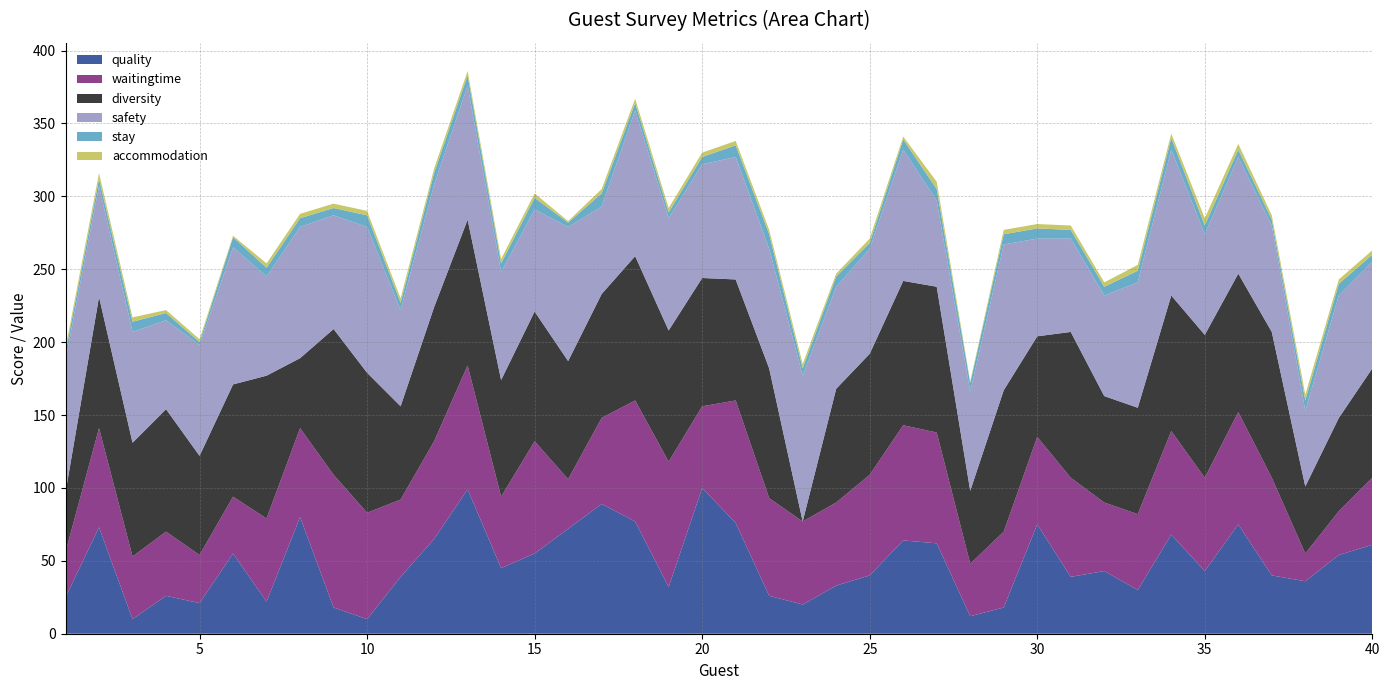

Reading left to right, extract all data points from this chart.

quality: 1=25	2=73	3=10	4=26	5=21	6=55	7=22	8=80	9=18	10=10	11=39	12=65	13=99	14=45	15=55	16=72	17=89	18=77	19=32	20=100	21=76	22=26	23=20	24=33	25=40	26=64	27=62	28=12	29=18	30=75	31=39	32=43	33=30	34=68	35=43	36=75	37=40	38=36	39=54	40=61
waitingtime: 1=31	2=68	3=43	4=44	5=33	6=39	7=57	8=61	9=91	10=73	11=53	12=67	13=85	14=49	15=77	16=34	17=59	18=83	19=86	20=56	21=84	22=67	23=57	24=57	25=69	26=79	27=76	28=36	29=52	30=60	31=68	32=47	33=52	34=71	35=64	36=77	37=67	38=19	39=30	40=46
diversity: 1=41	2=90	3=78	4=84	5=68	6=77	7=98	8=48	9=100	10=96	11=64	12=92	13=100	14=80	15=89	16=81	17=85	18=99	19=90	20=88	21=83	22=89	23=0	24=78	25=83	26=99	27=100	28=50	29=97	30=69	31=100	32=73	33=73	34=93	35=98	36=95	37=100	38=46	39=64	40=75
safety: 1=91	2=76	3=76	4=61	5=76	6=94	7=68	8=90	9=78	10=100	11=66	12=84	13=92	14=74	15=70	16=92	17=60	18=100	19=77	20=78	21=84	22=82	23=100	24=70	25=72	26=90	27=59	28=68	29=100	30=67	31=64	32=69	33=86	34=100	35=69	36=80	37=73	38=52	39=84	40=73
stay: 1=5	2=5	3=7	4=5	5=2	6=7	7=6	8=6	9=5	10=8	11=5	12=8	13=7	14=6	15=8	16=3	17=9	18=5	19=4	20=5	21=8	22=10	23=5	24=7	25=4	26=7	27=8	28=6	29=7	30=7	31=6	32=6	33=8	34=8	35=6	36=5	37=4	38=7	39=8	40=5
accommodation: 1=3	2=4	3=3	4=2	5=2	6=1	7=3	8=3	9=3	10=3	11=3	12=3	13=3	14=3	15=3	16=1	17=3	18=3	19=3	20=3	21=3	22=3	23=3	24=2	25=3	26=2	27=5	28=1	29=3	30=3	31=3	32=3	33=4	34=3	35=5	36=4	37=3	38=4	39=3	40=3